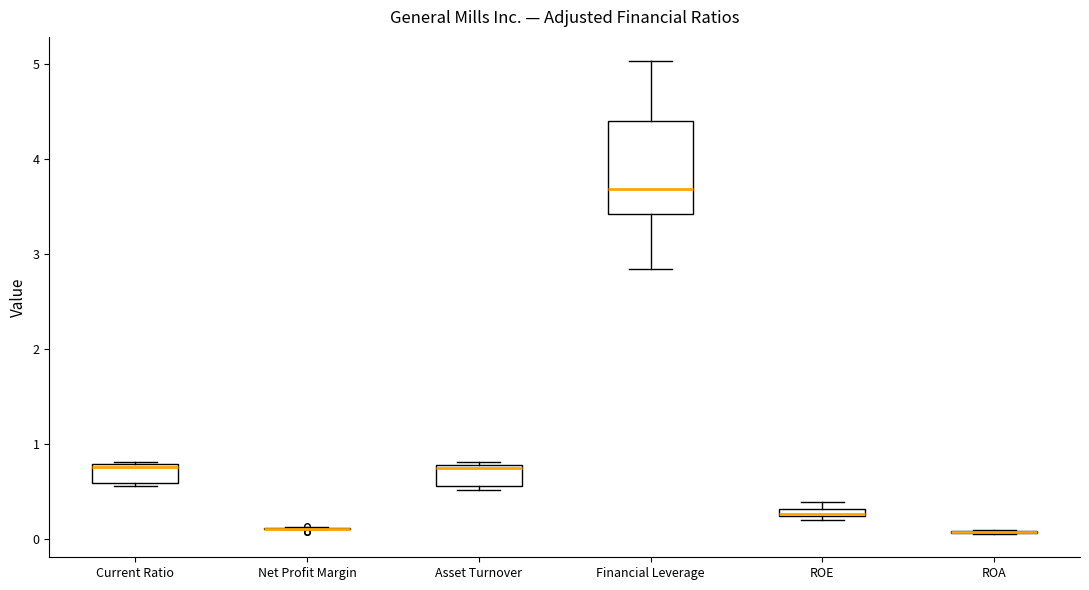

Which box is the tallest, from its lower edge to its upper edge?

Financial Leverage